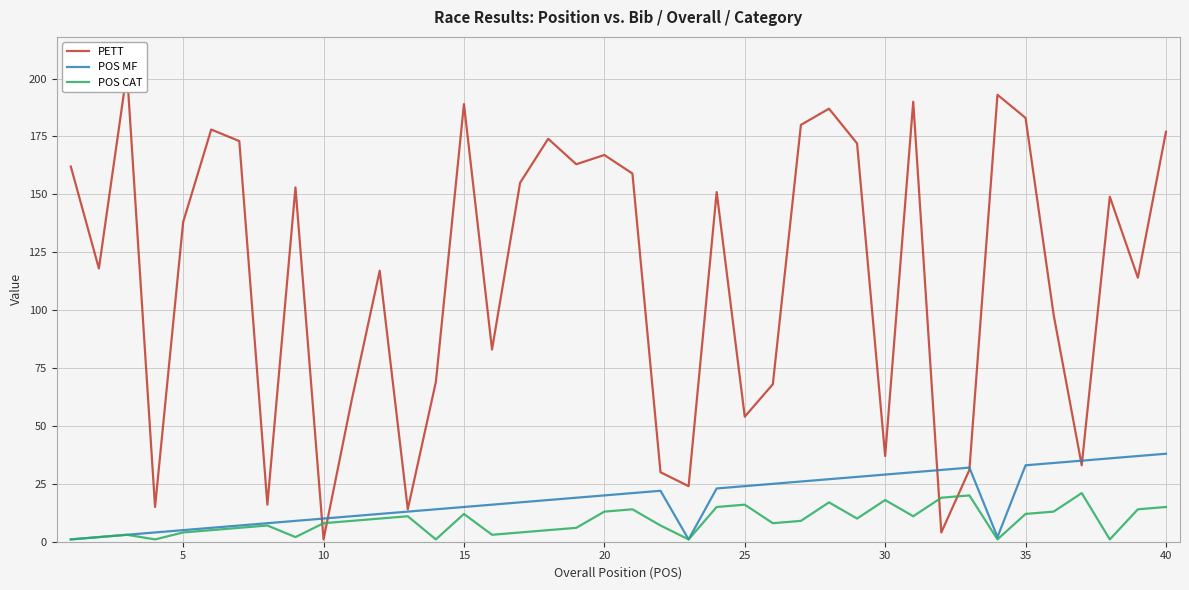

Reading right to left, list all the values displayed in this chart.

PETT: 177	114	149	33	98	183	193	31	4	190	37	172	187	180	68	54	151	24	30	159	167	163	174	155	83	189	69	14	117	61	1	153	16	173	178	138	15	203	118	162
POS MF: 38	37	36	35	34	33	2	32	31	30	29	28	27	26	25	24	23	1	22	21	20	19	18	17	16	15	14	13	12	11	10	9	8	7	6	5	4	3	2	1
POS CAT: 15	14	1	21	13	12	1	20	19	11	18	10	17	9	8	16	15	1	7	14	13	6	5	4	3	12	1	11	10	9	8	2	7	6	5	4	1	3	2	1